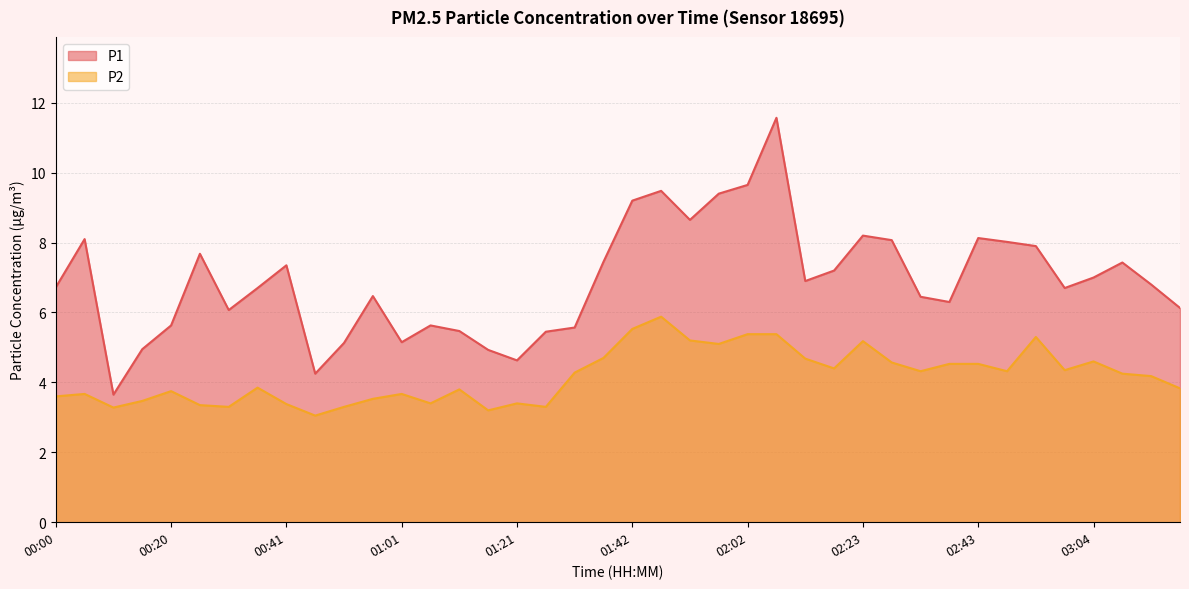

What is the value of the P1 point at the 12th from the left?

6.5